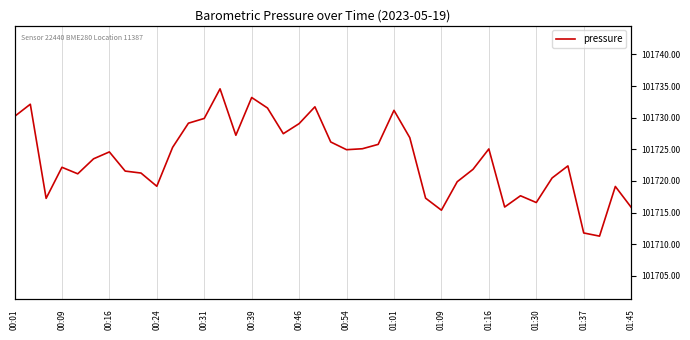

Reading left to right, extract all data points from this chart.

101730.2	101732.1	101717.2	101722.2	101721.1	101723.5	101724.6	101721.6	101721.2	101719.2	101725.3	101729.1	101729.9	101734.6	101727.2	101733.2	101731.5	101727.5	101729.1	101731.7	101726.2	101724.9	101725.1	101725.8	101731.2	101726.8	101717.3	101715.4	101719.9	101721.8	101725.1	101715.9	101717.7	101716.6	101720.5	101722.4	101711.8	101711.3	101719.1	101715.8